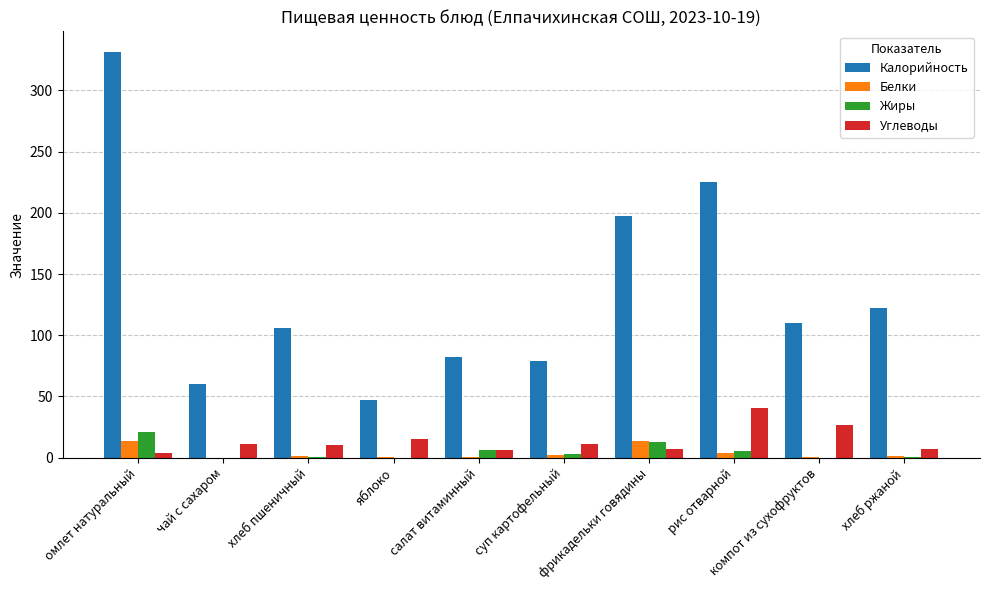

What is the average value of the Углеводы series?

13.8